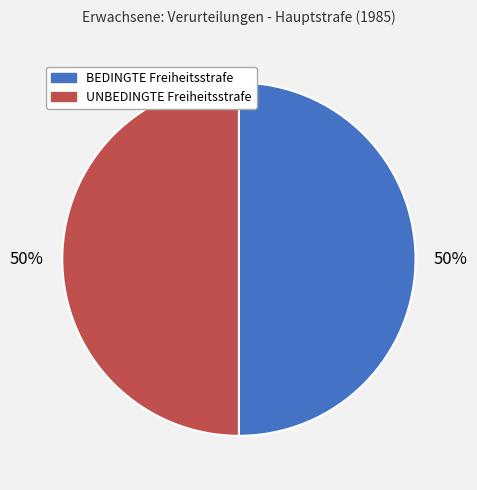

How many segments does this pie chart have?

2